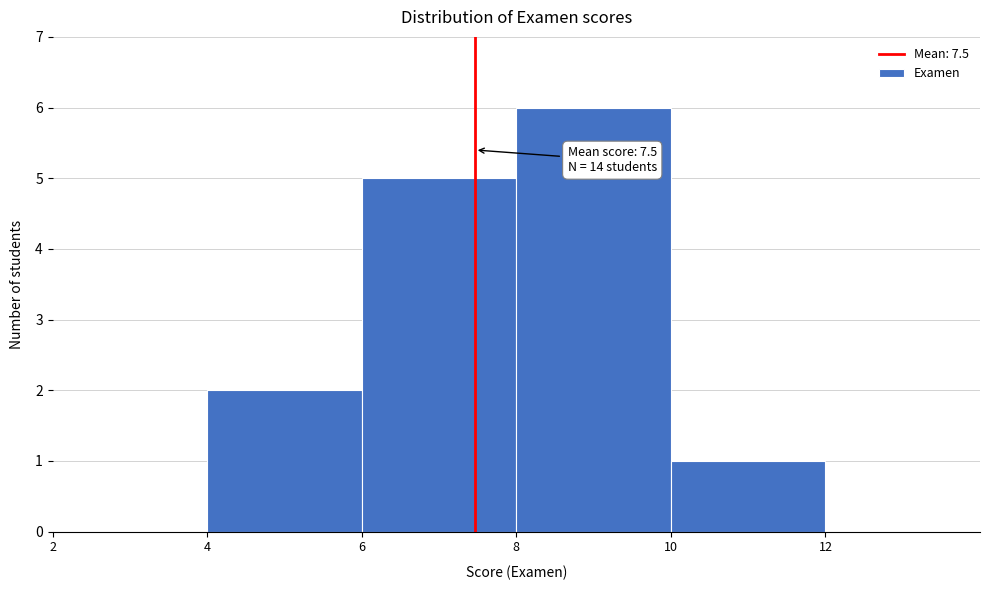

Over which range of the x-axis is the bar tallest?

8 to 10